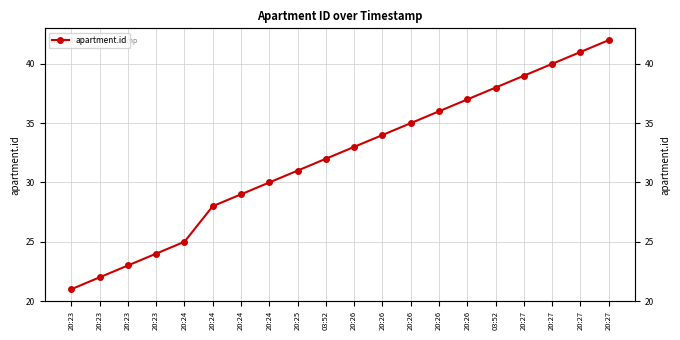

At which label does the data first exceed 33?

20:26